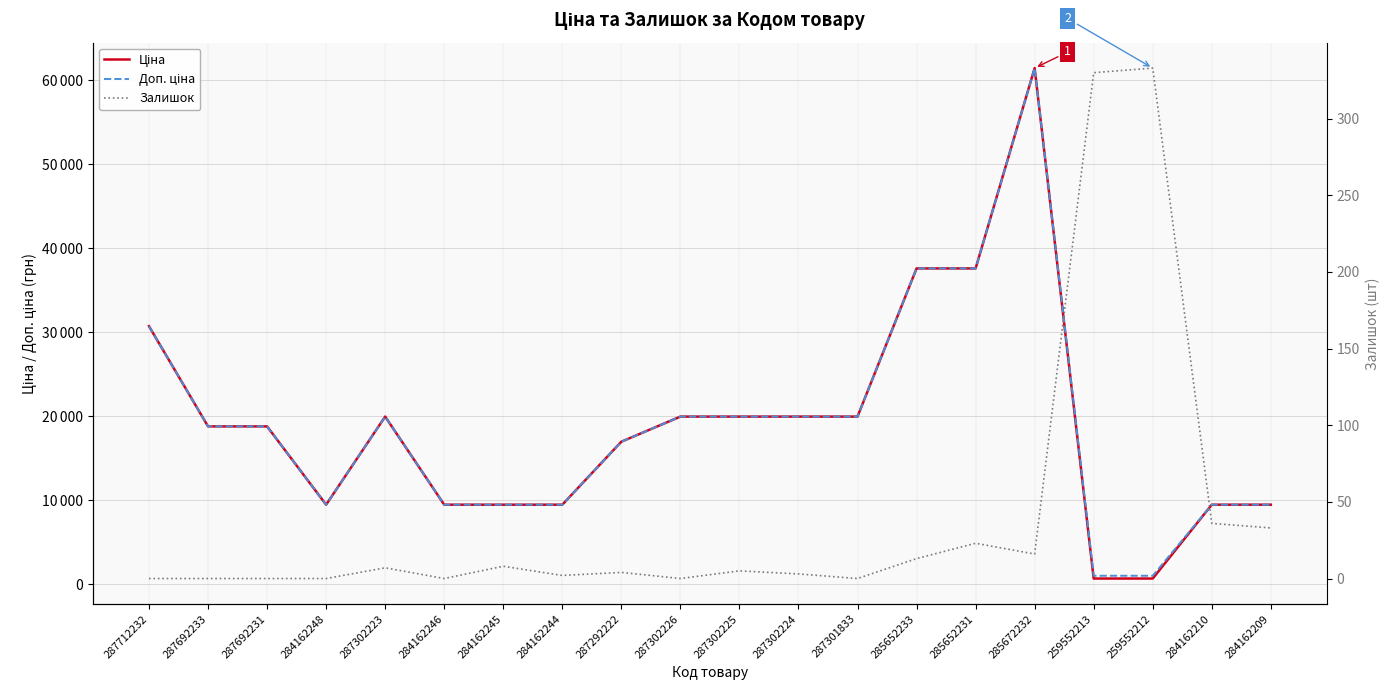

Does the chart have visible grid lines?

Yes